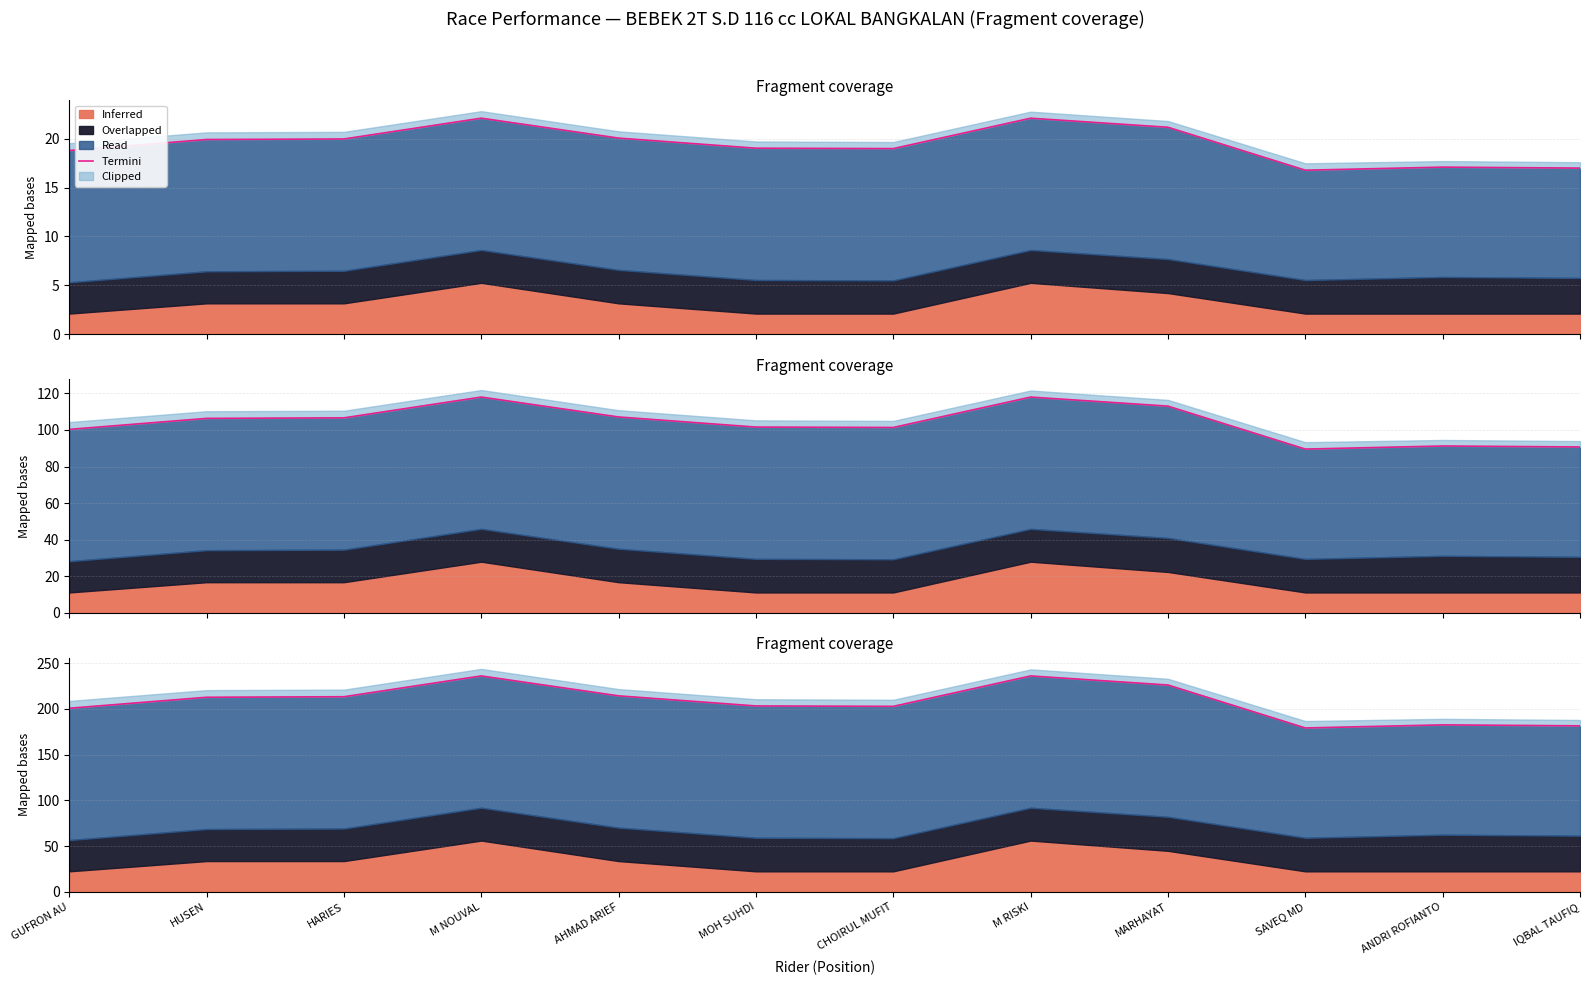

Where is the first local minimum?

CHOIRUL MUFIT